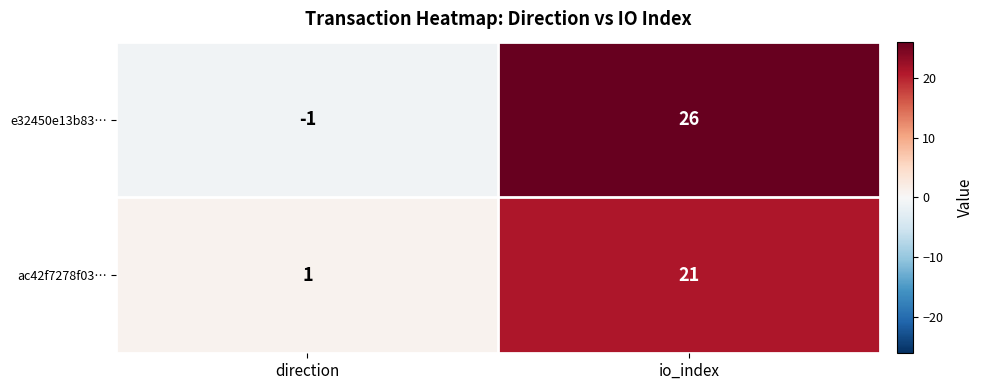

Reading right to left, what are all the values shown in this chart?

e32450e13b83…: 26	-1
ac42f7278f03…: 21	1